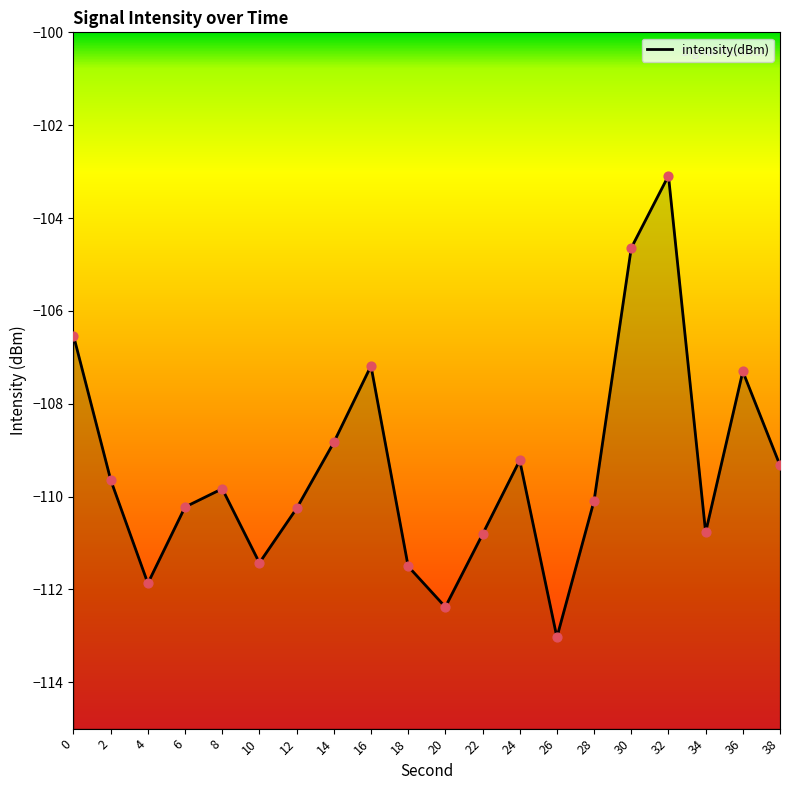

Which has a higher value, 2 or 8?

2